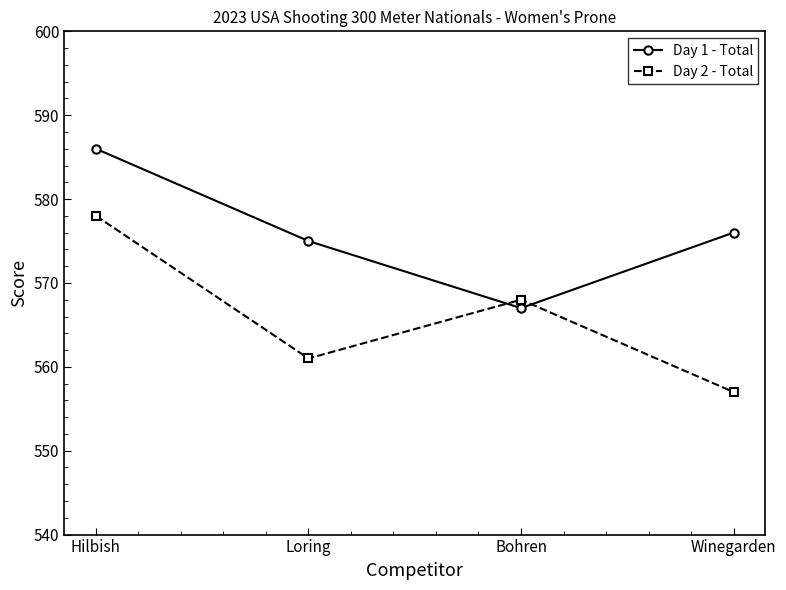

At Winegarden, list the series in order from smallest to largest.

Day 2 - Total, Day 1 - Total